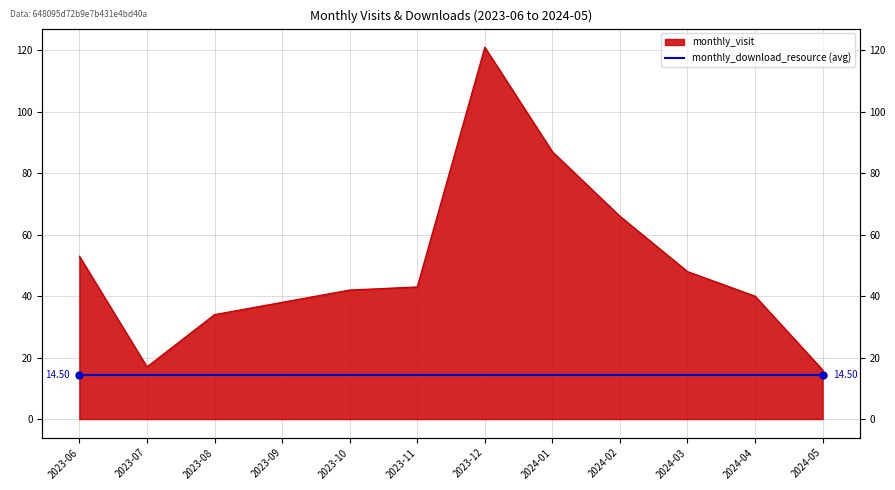

List the labels in order of value, smallest first.

2024-05, 2023-07, 2023-08, 2023-09, 2024-04, 2023-10, 2023-11, 2024-03, 2023-06, 2024-02, 2024-01, 2023-12